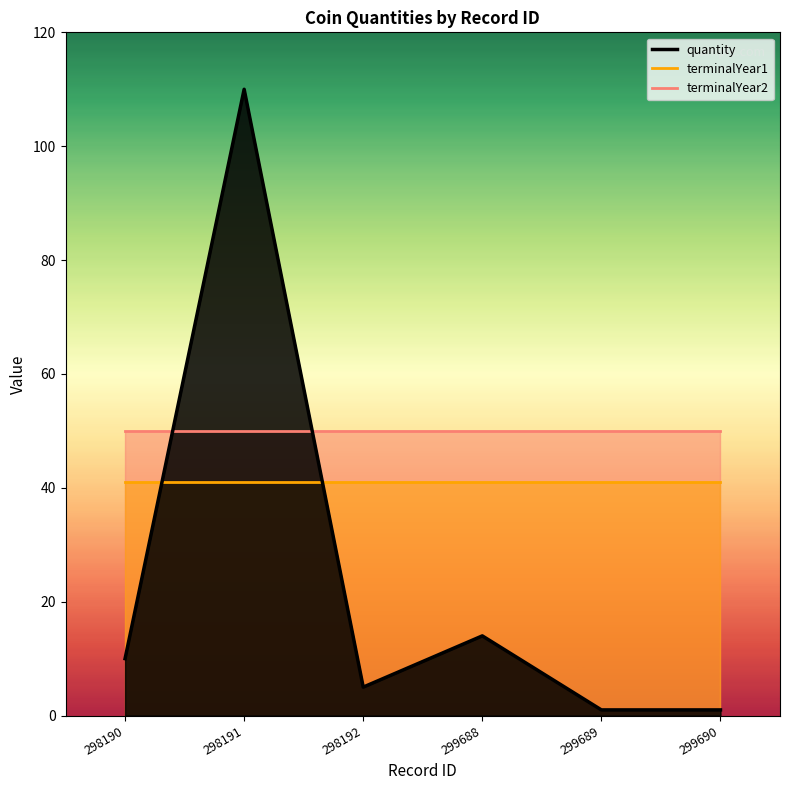

List the series in order of their overall mean, highest first.

terminalYear2, terminalYear1, quantity